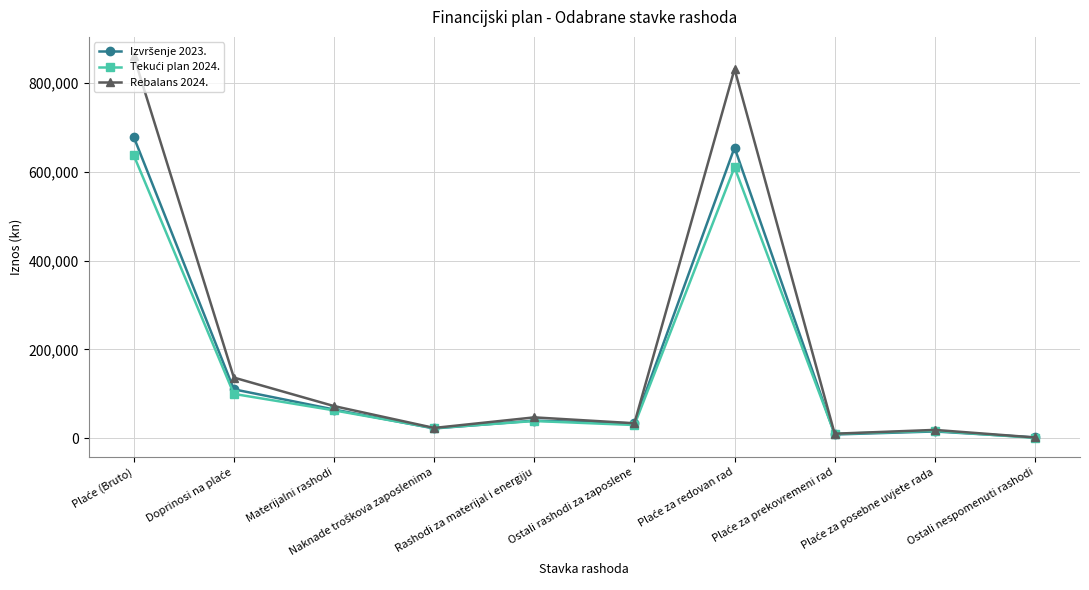

At how many categories does at least one series exceed 122537?

3